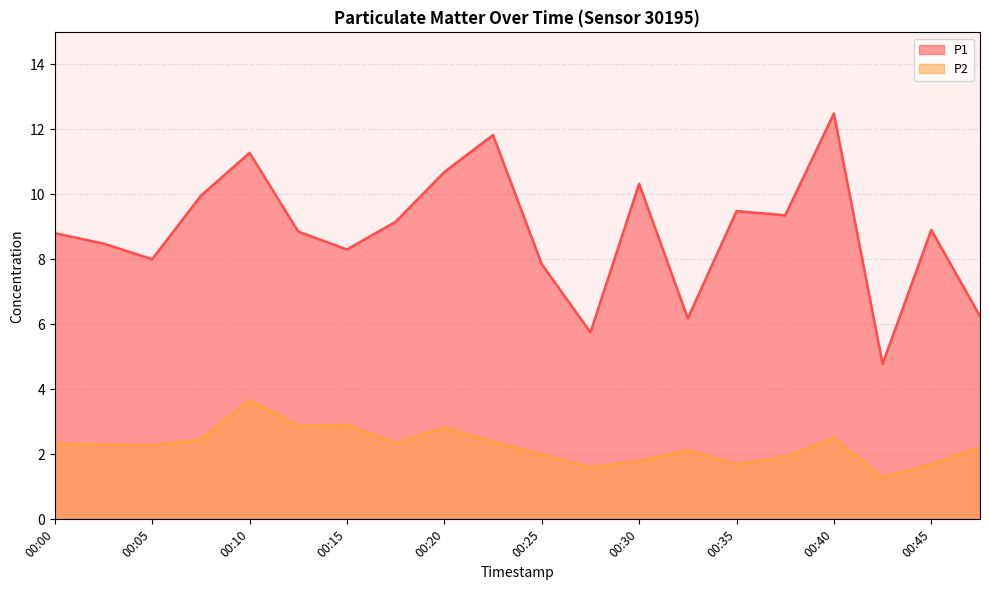

Between 00:30 and 00:03, which is larger?

00:30